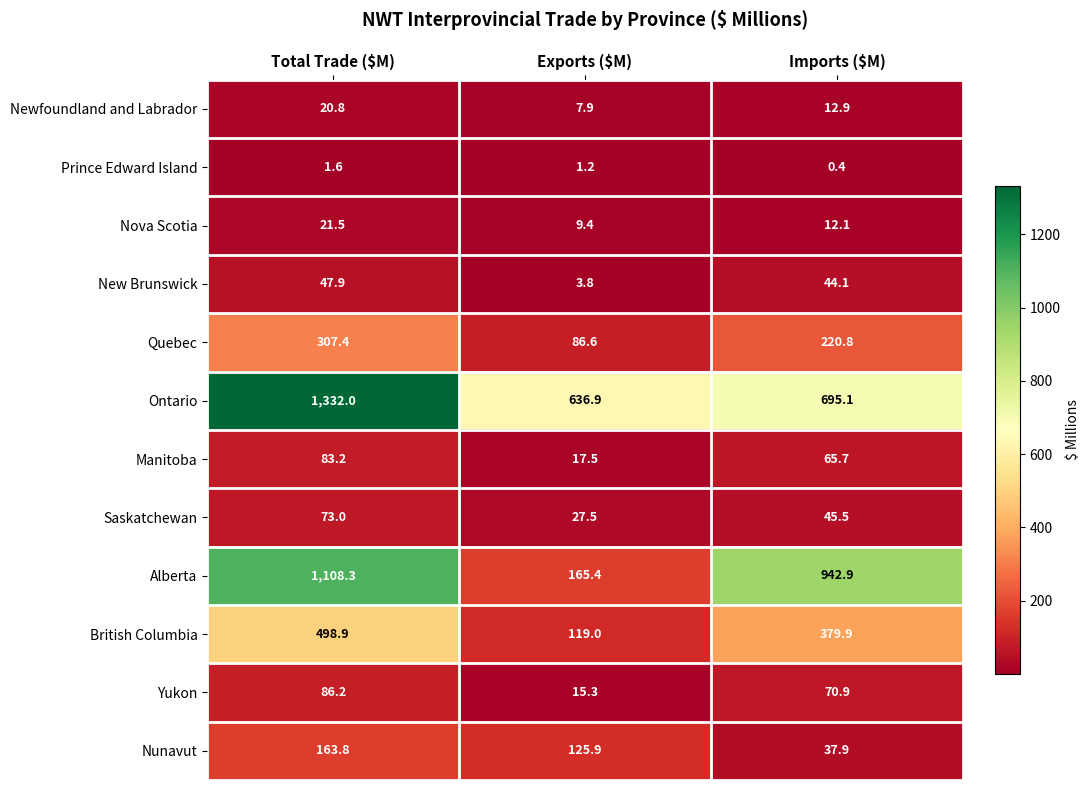

Between Total Trade ($M) and Imports ($M), which series saw the biggest shift?

Ontario